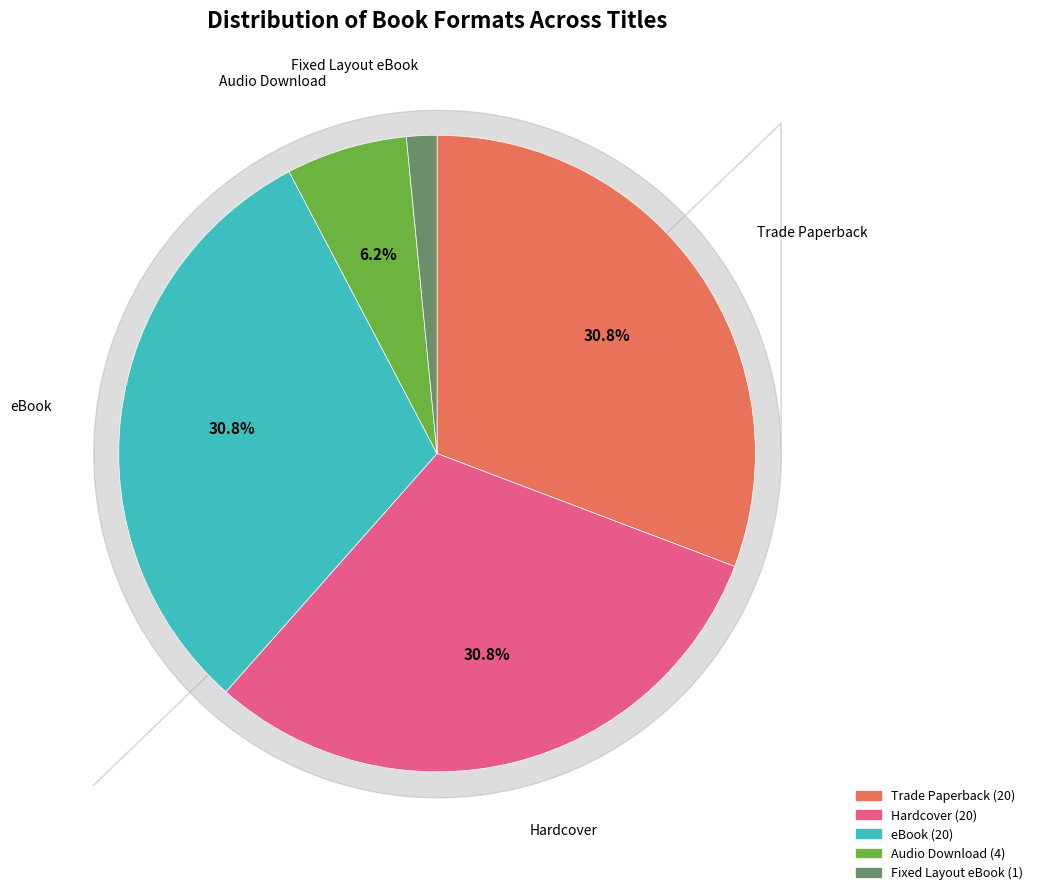

How many segments does this pie chart have?

5